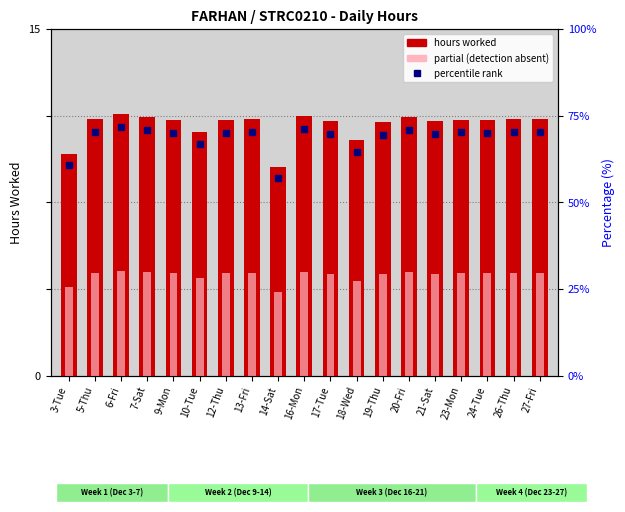

True or false: hours worked has a value of 11.0 at 21-Sat.

True